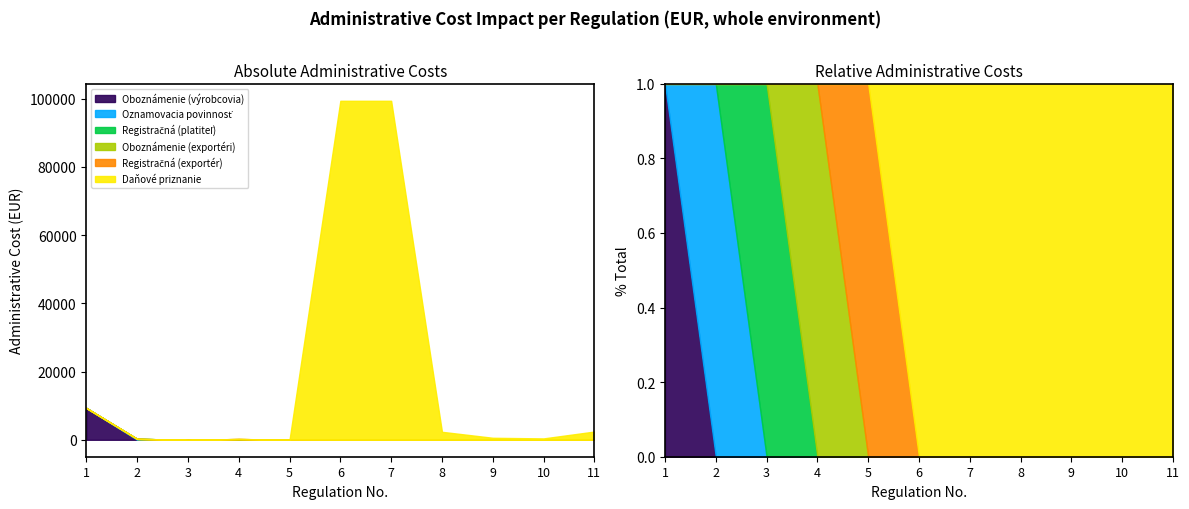

How many categories are shown in the chart?

11